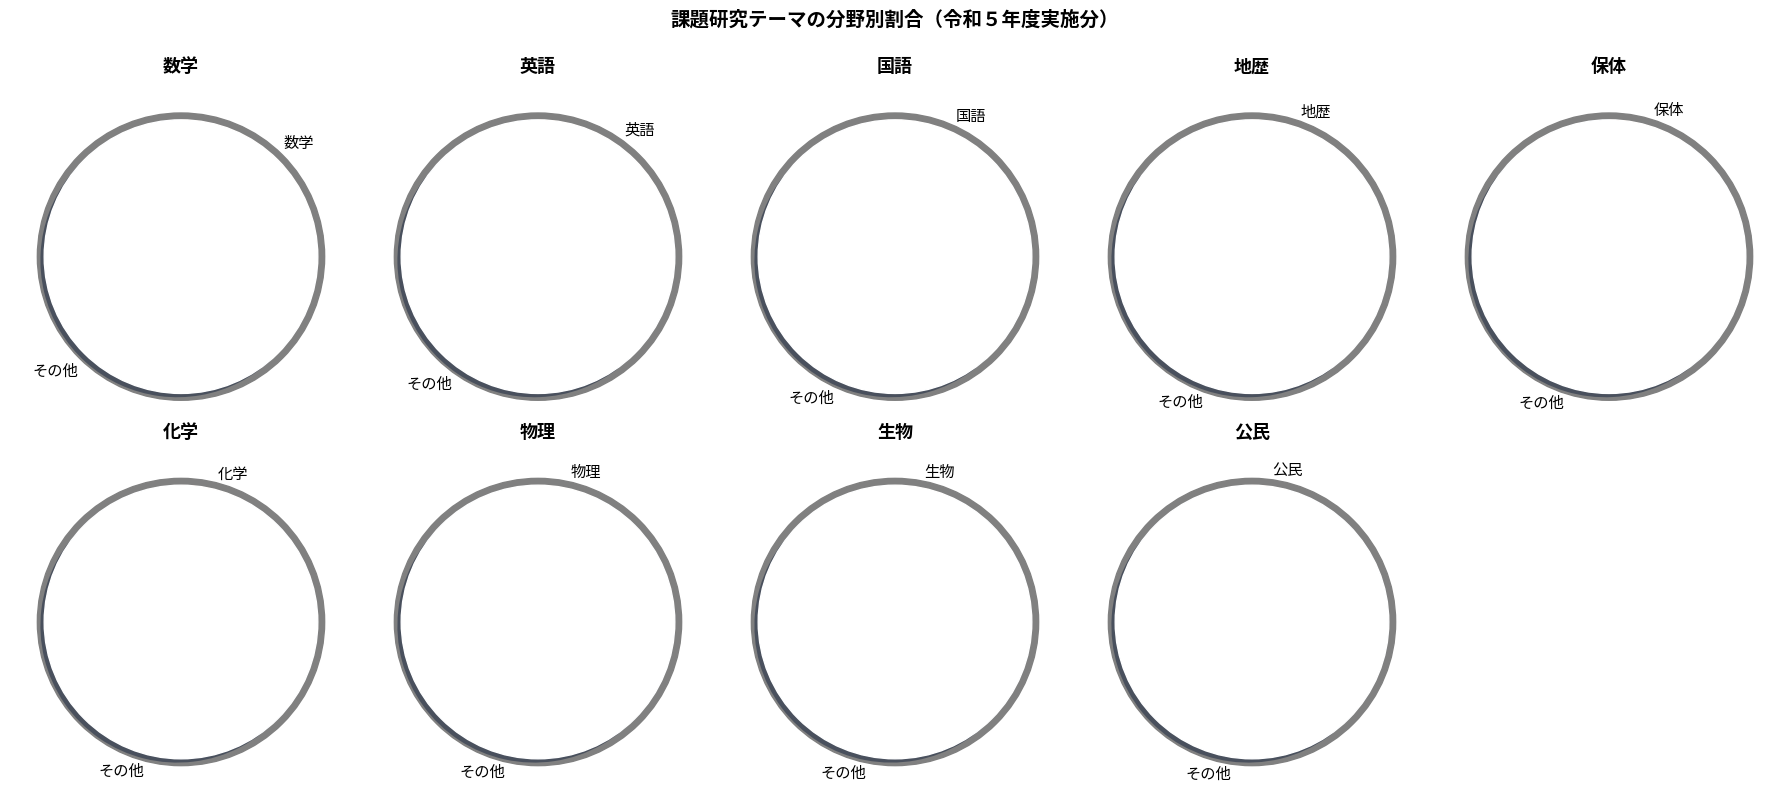

What percentage is NOT represented by 英語?

81.0%